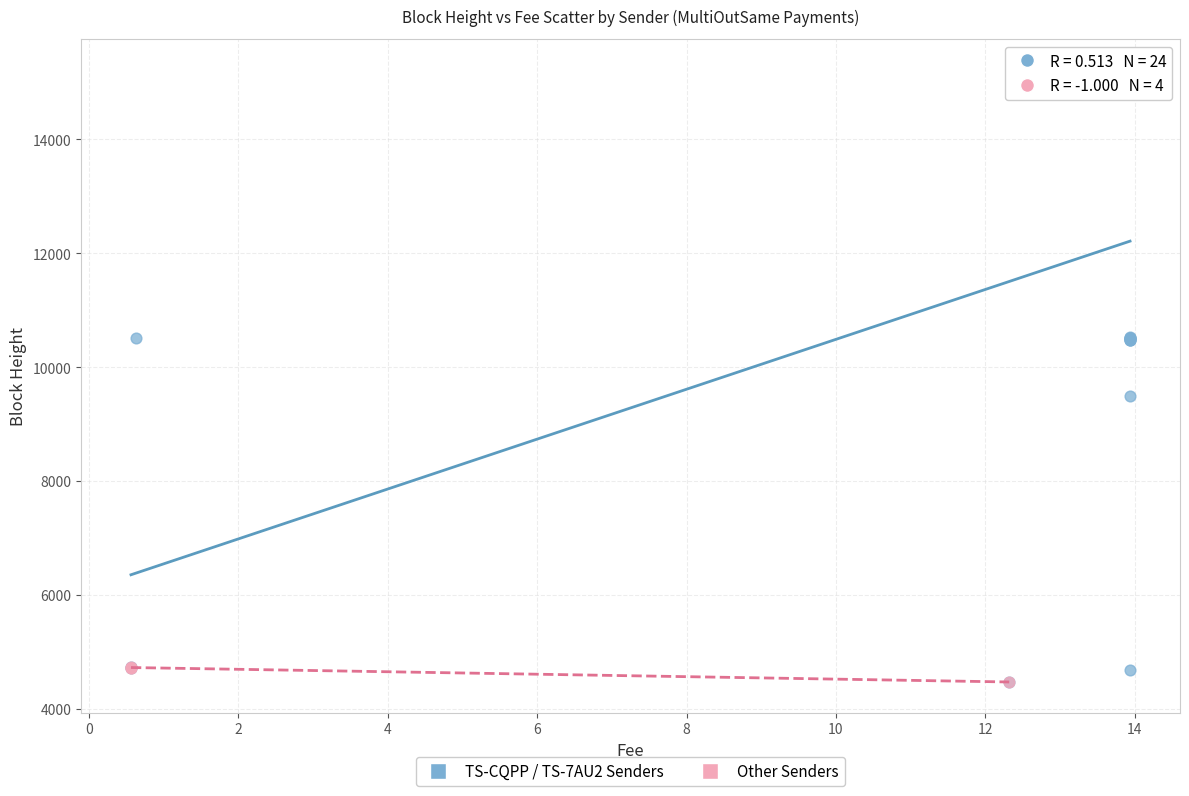

Which series has the widest spread of Y values?

TS-CQPP / TS-7AU2 Senders